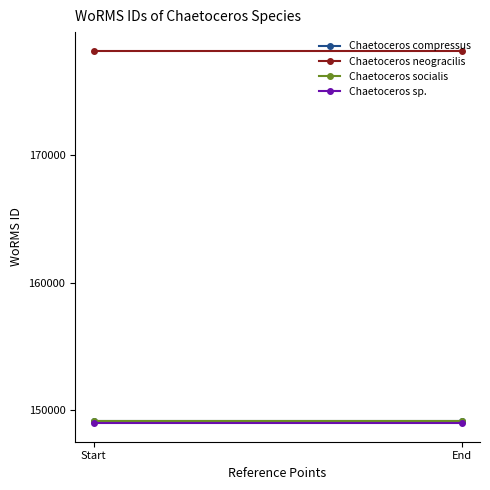

How many data points does each series have?

2